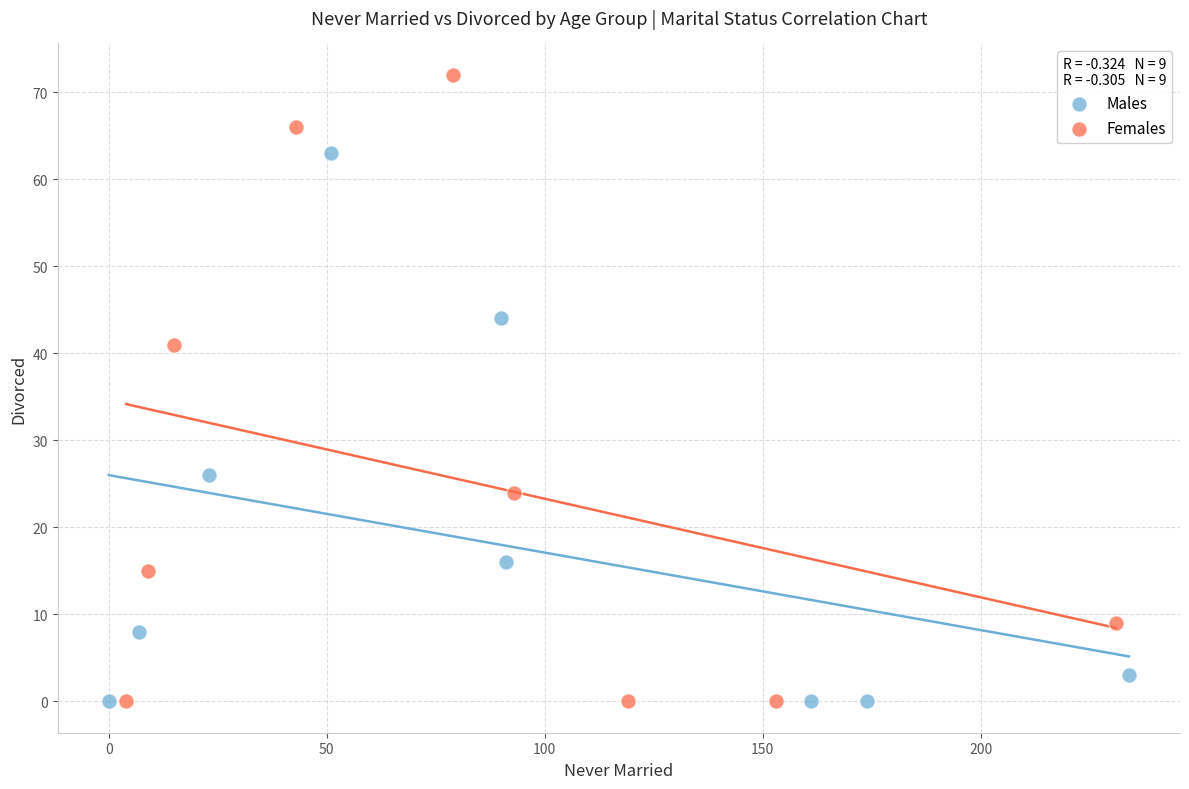

What are all the series names shown in the legend?

Males, Females